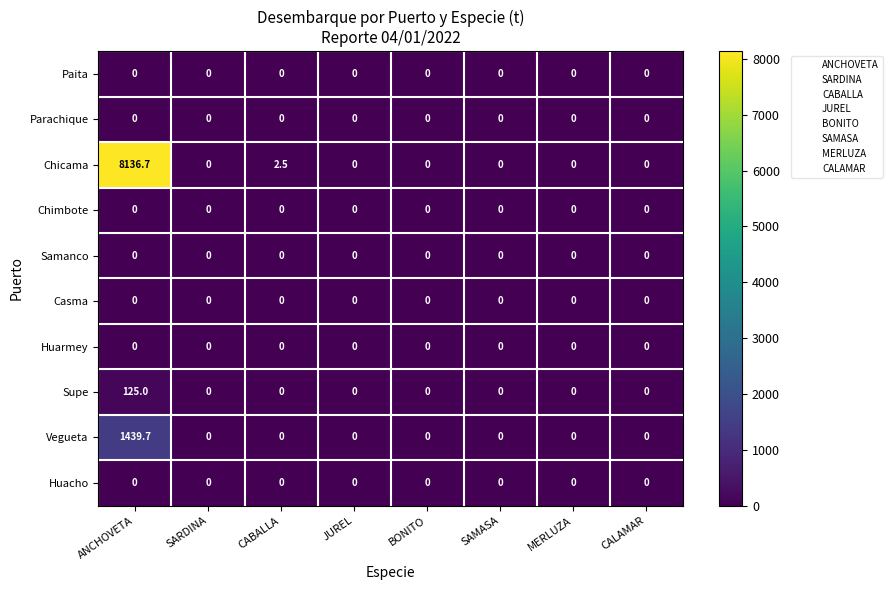

The Vegueta series shows 0.0 at CALAMAR. True or false?

True